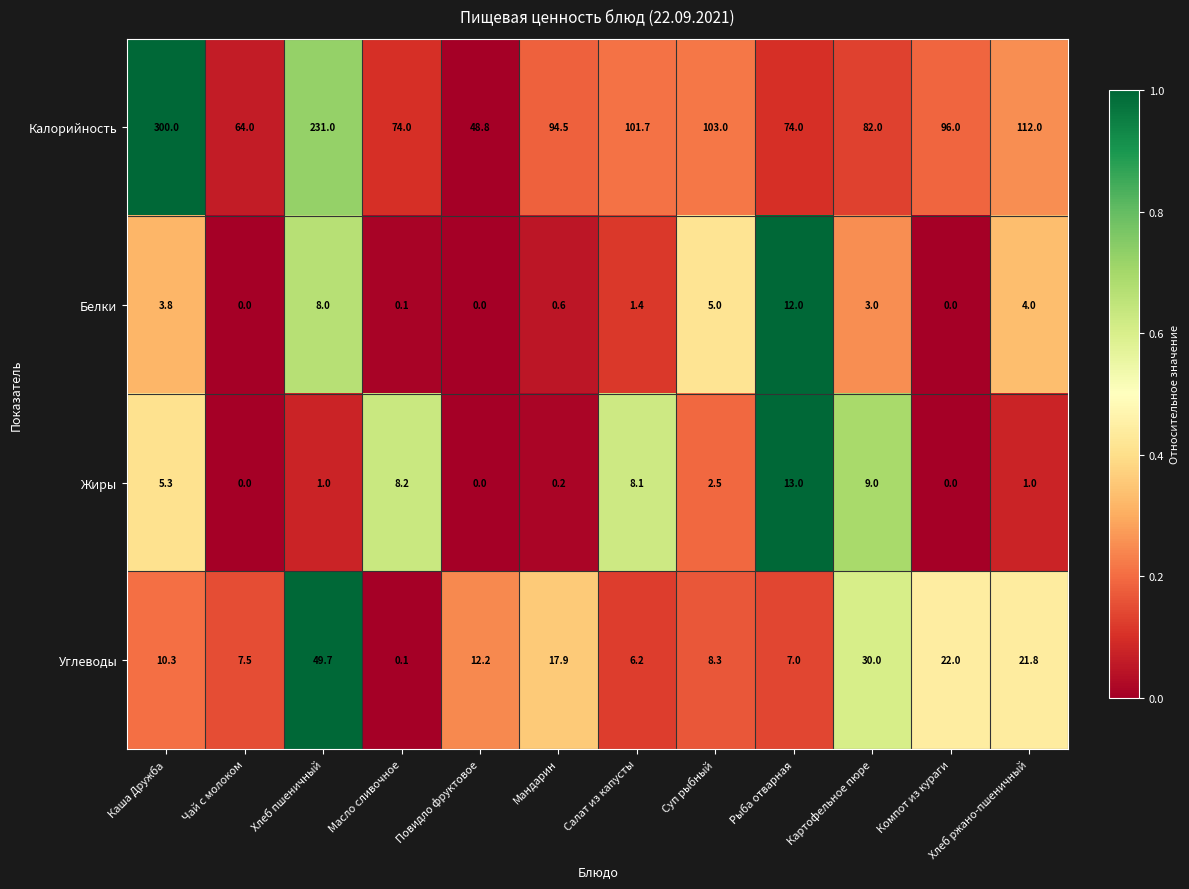

Which category has the highest value across all series?

Каша Дружба